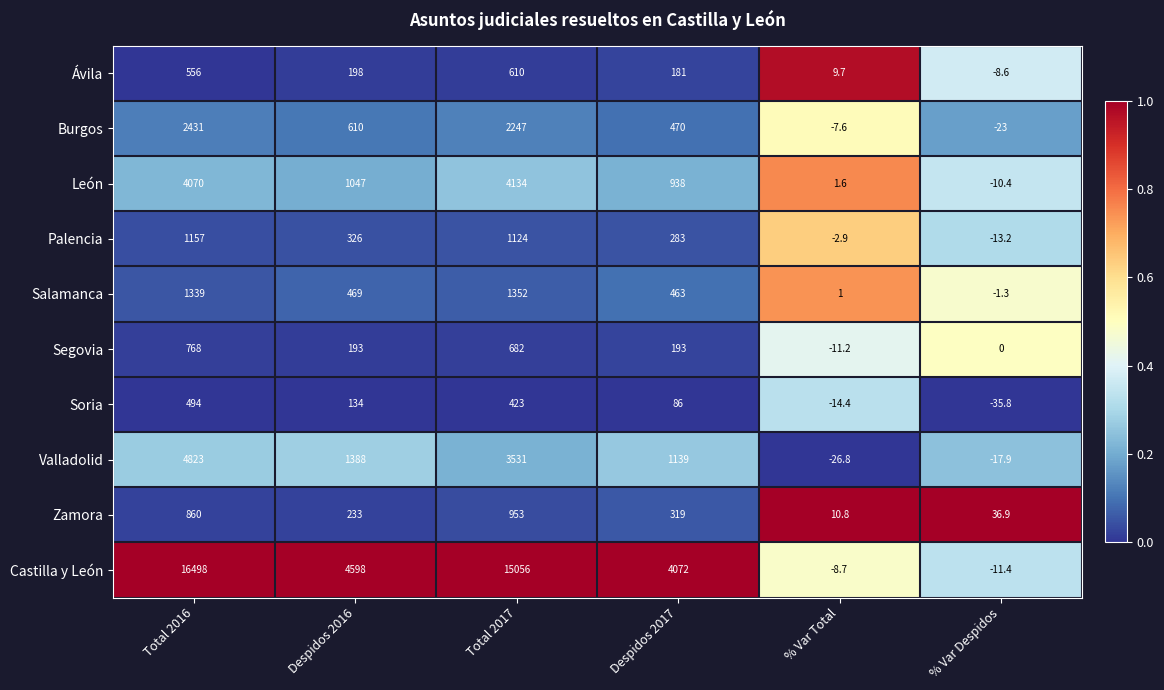

At Total 2016, list the series in order from smallest to largest.

Soria, Ávila, Segovia, Zamora, Palencia, Salamanca, Burgos, León, Valladolid, Castilla y León